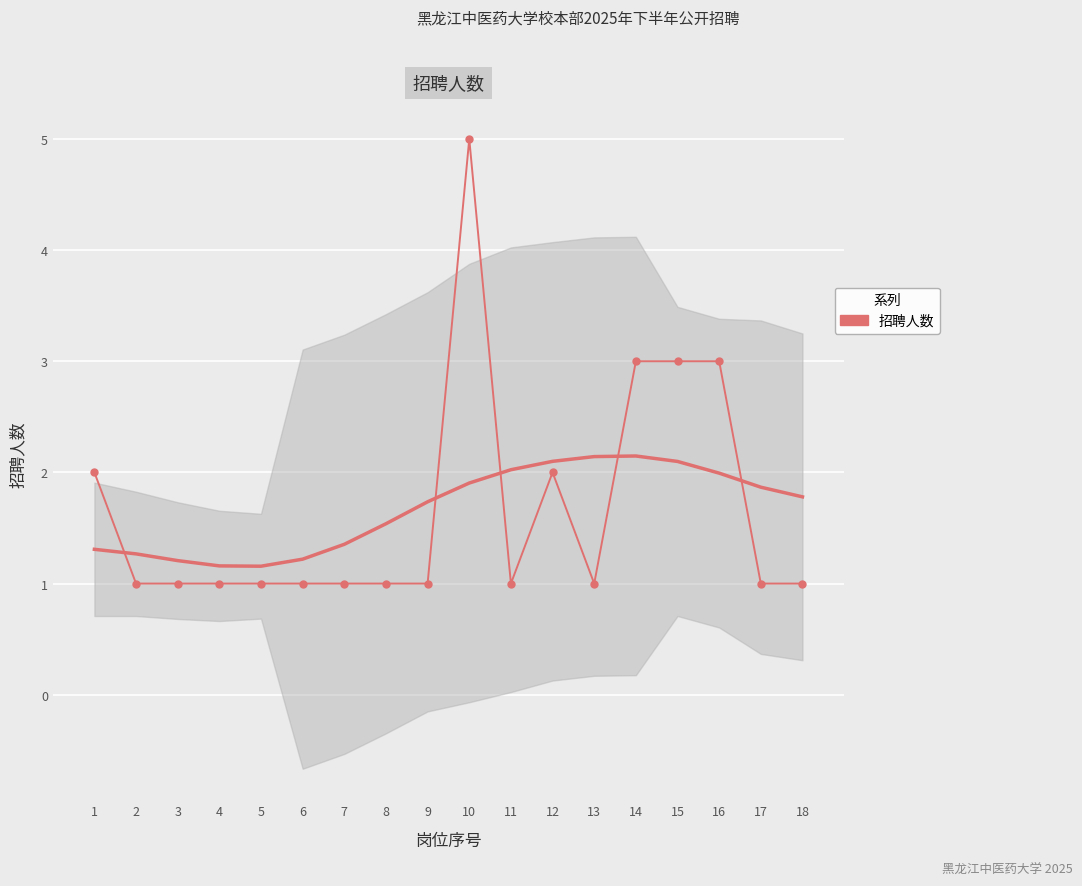

What is the change in value from 1 to 6?

-1